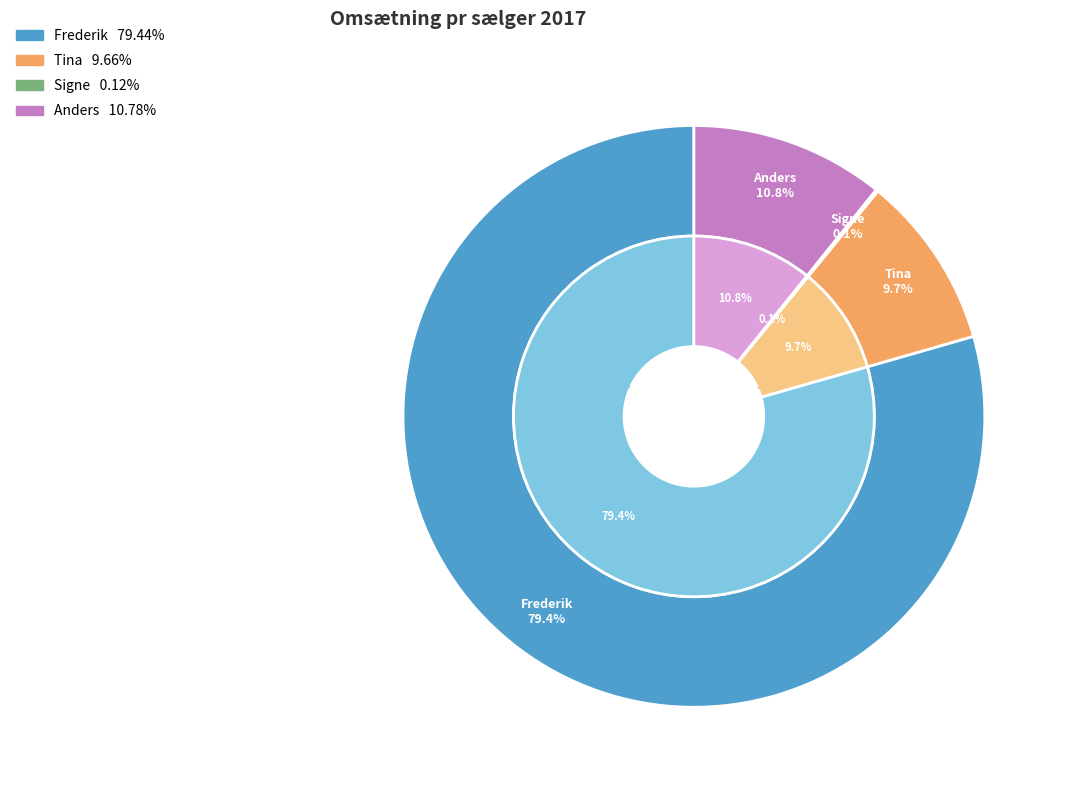

Is it true that Anders is 1% of the pie?

False